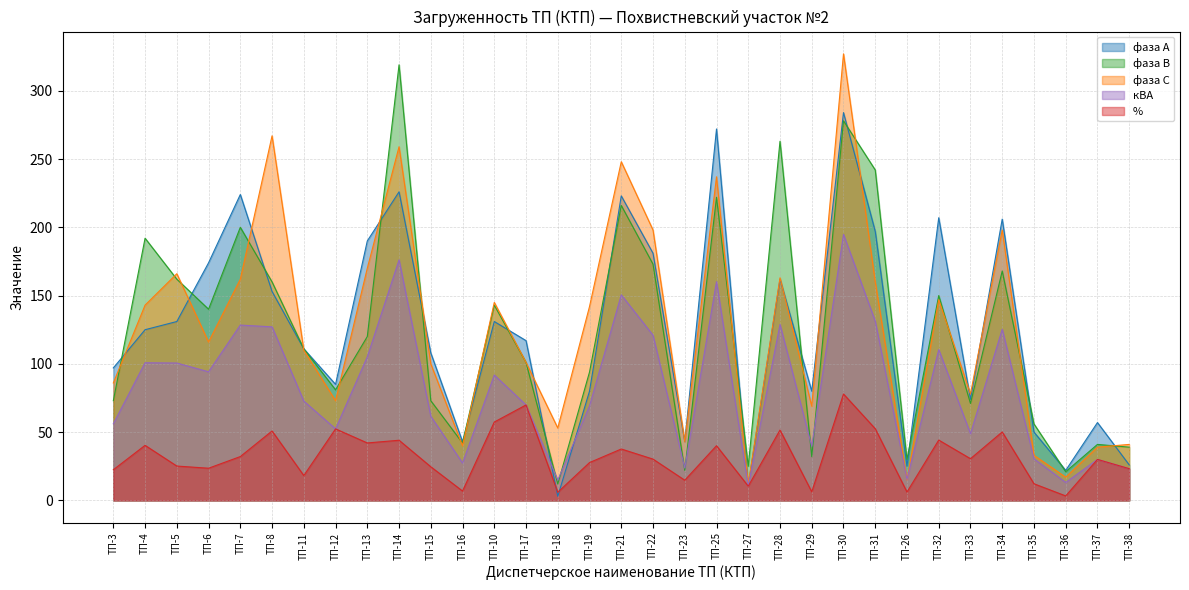

In фаза С, how many points are lower than both neighbors (excluding endpoints)?

10